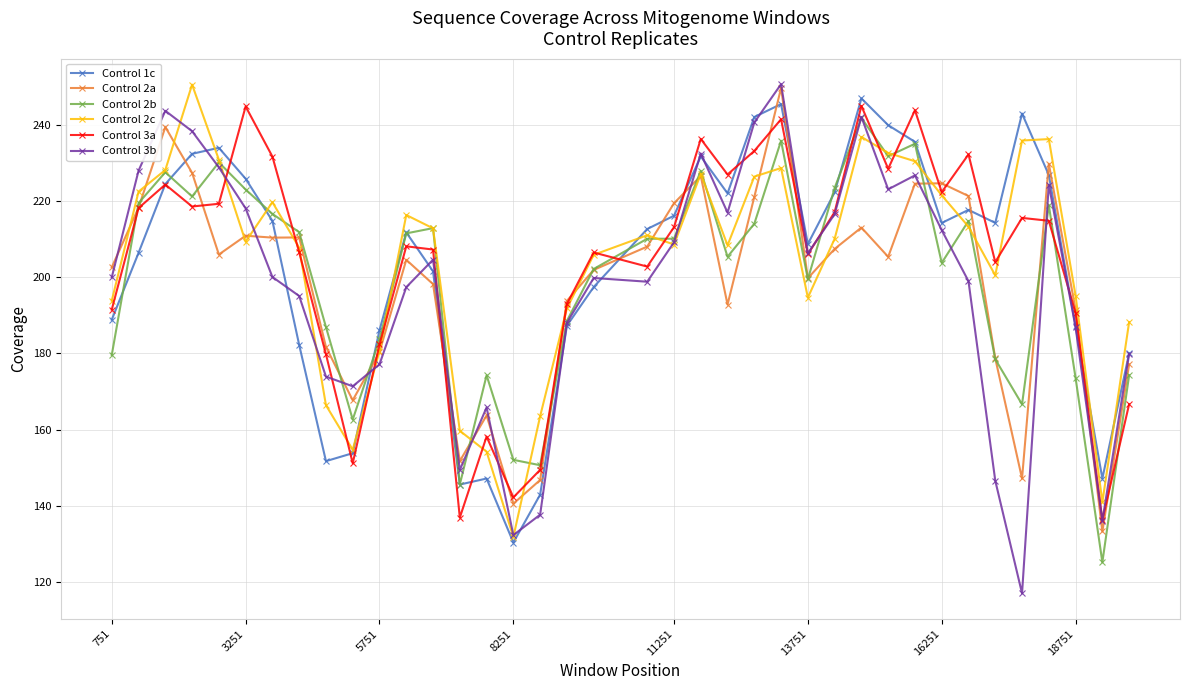

Which series has the largest range (max minus min)?

Control 3b